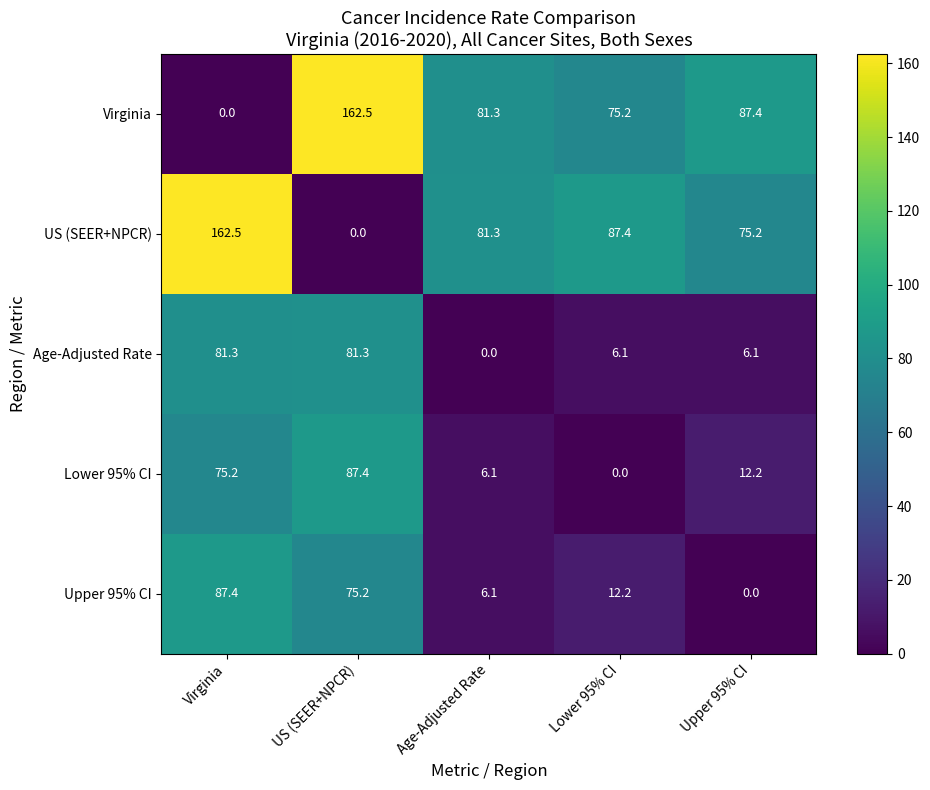

Where is Lower 95% CI nearest to the value 43?

Upper 95% CI